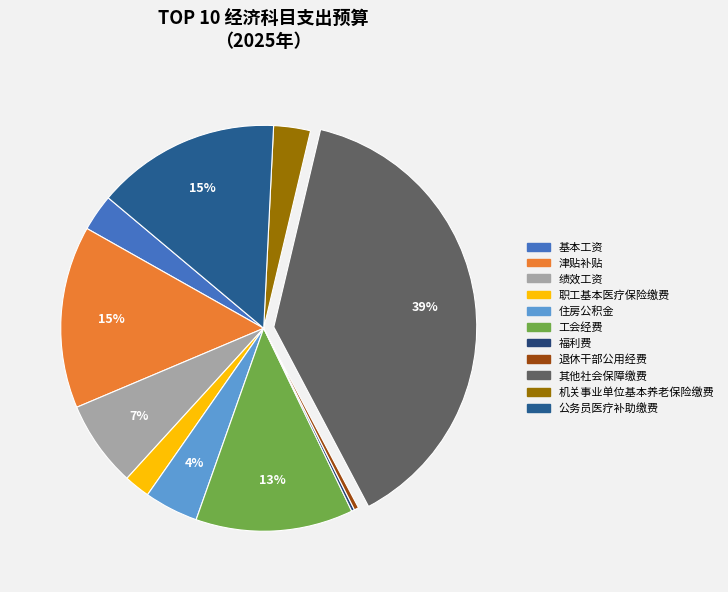

To the nearest percent, what is the average slice percentage?

9%